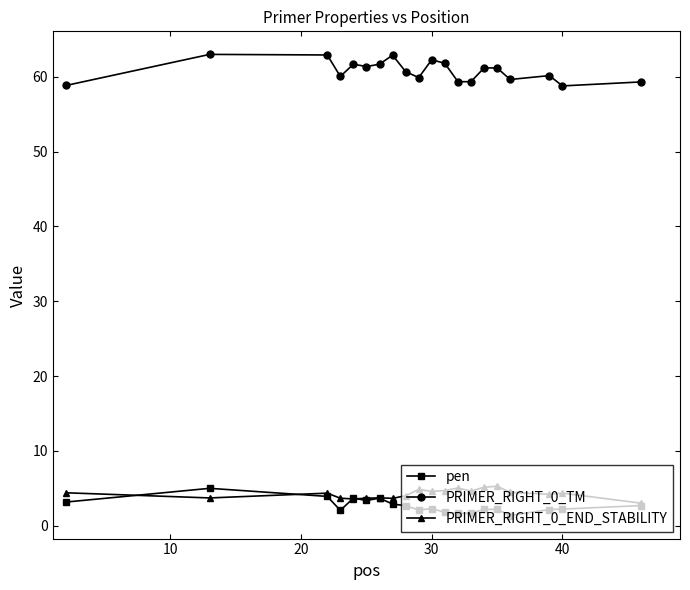

Which series has the largest range (max minus min)?

PRIMER_RIGHT_0_TM